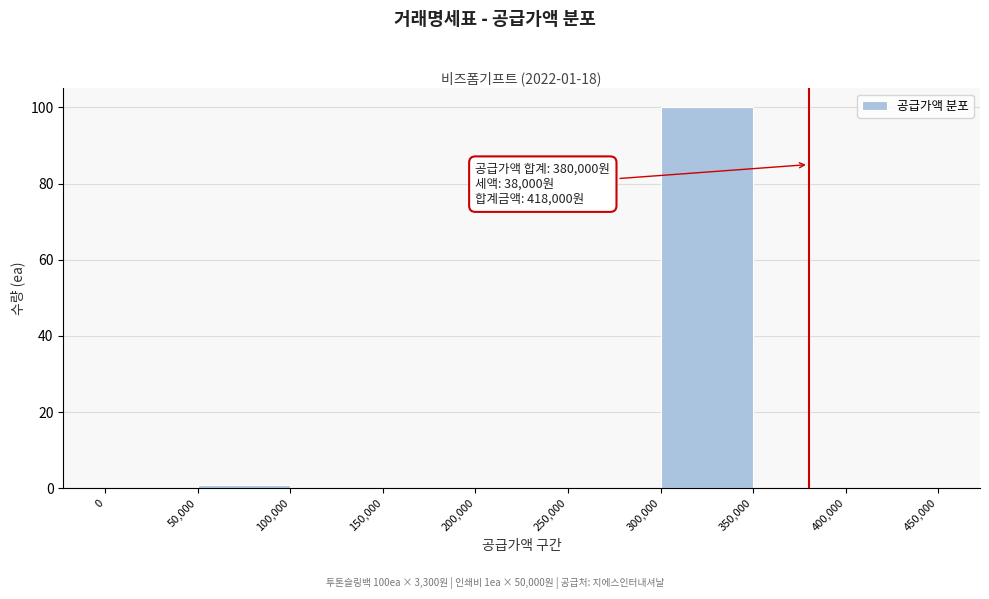

Over which range of the x-axis is the bar tallest?

300,000 to 350,000